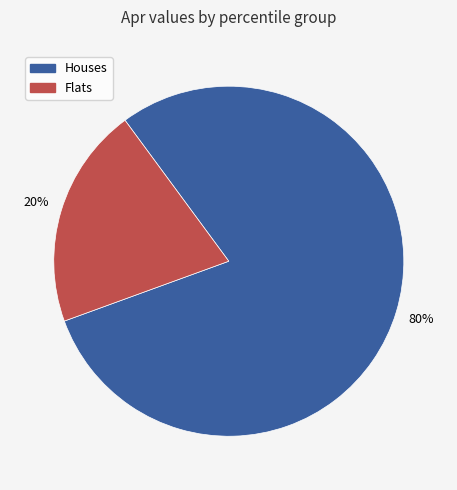

To the nearest percent, what is the average slice percentage?

50%